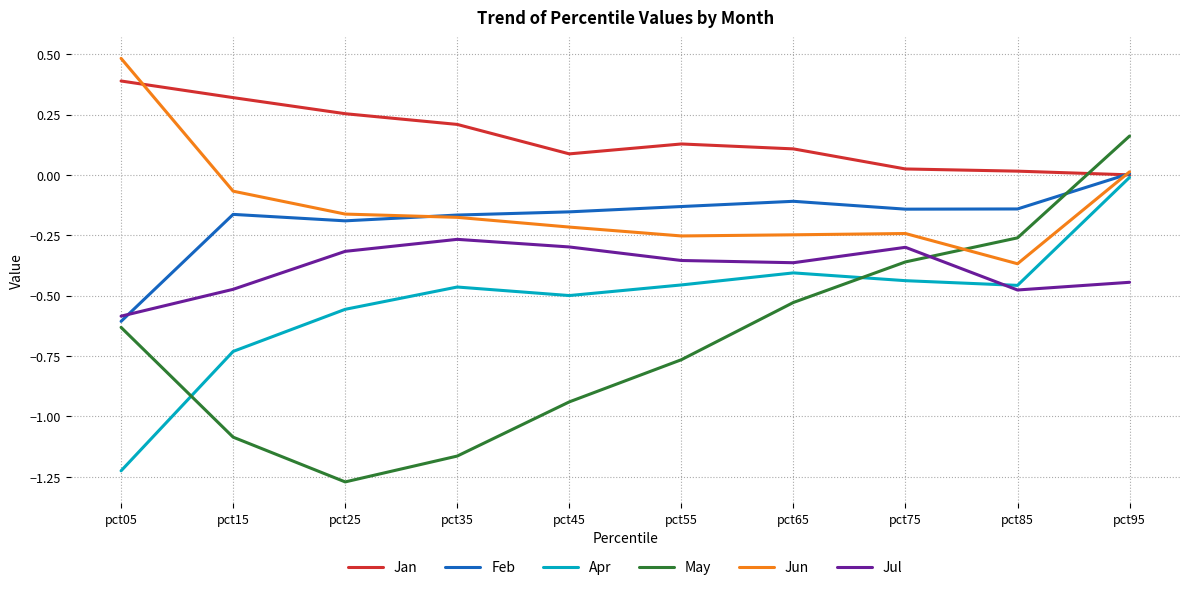

At which category does the chart reach its peak across all series?

pct05